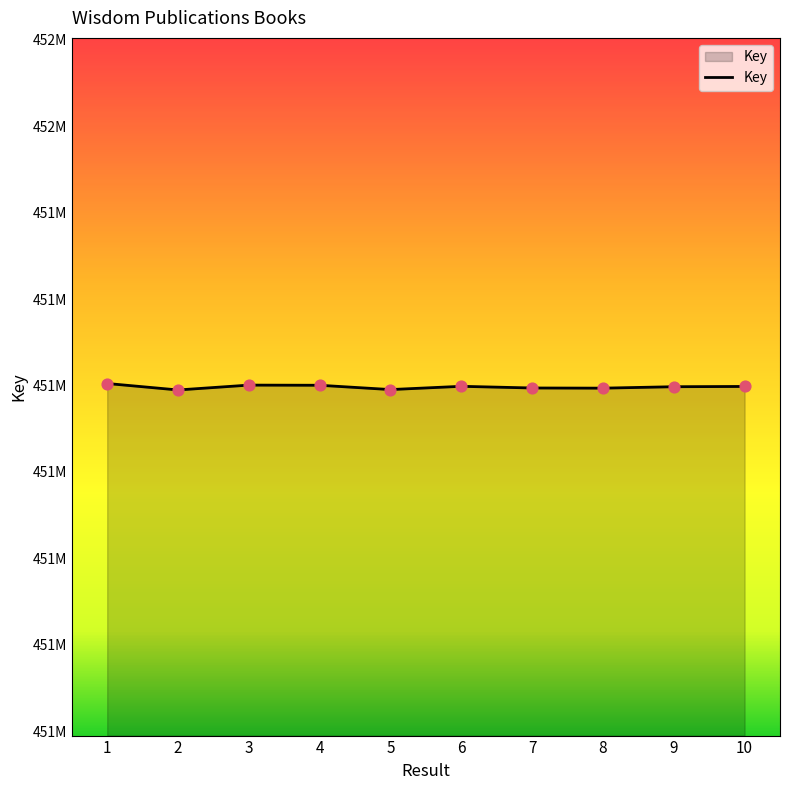

Approximately how many times larger is the value at 10 compared to 7?

1.0